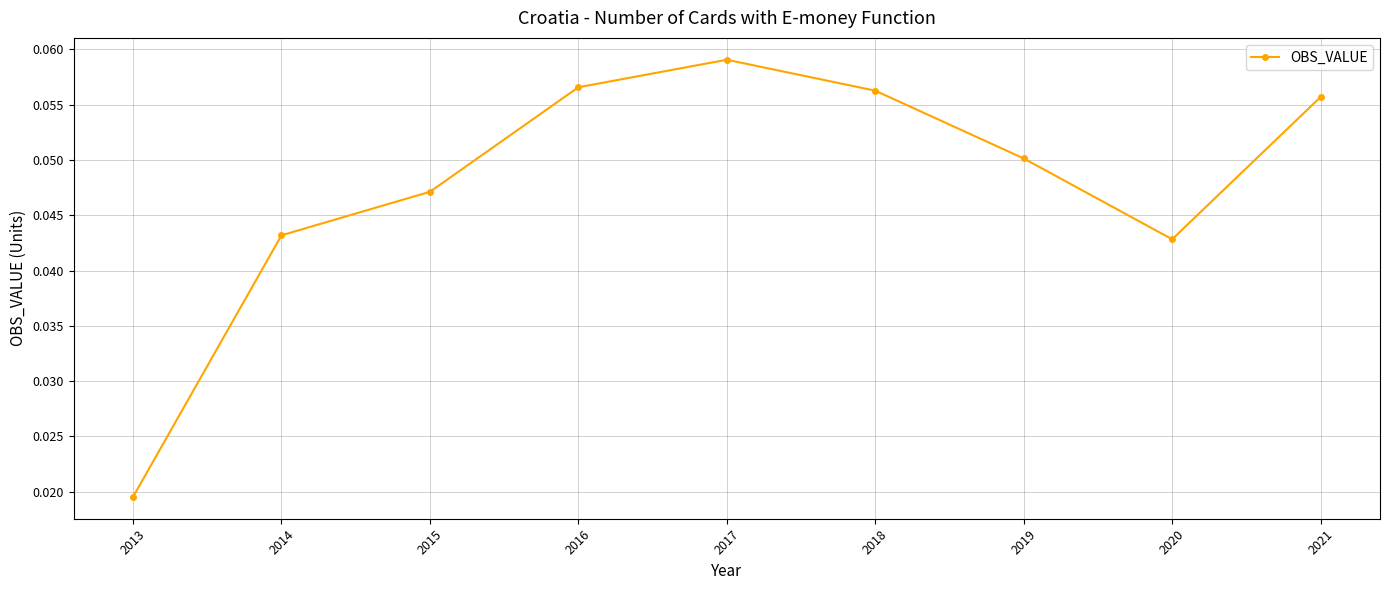

True or false: there are more than 0 points higher than both neighbors.

True